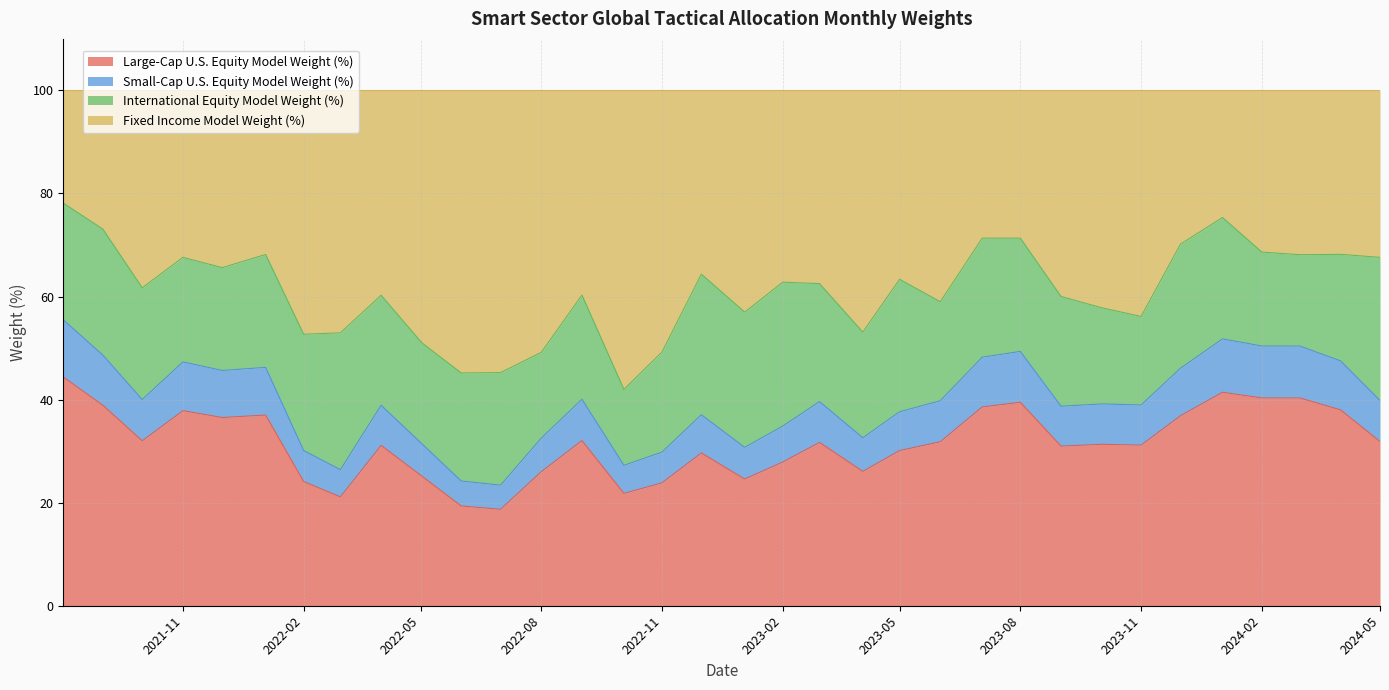

The Large-Cap U.S. Equity Model Weight (%) series shows 9.7 at 2022-11. True or false?

False